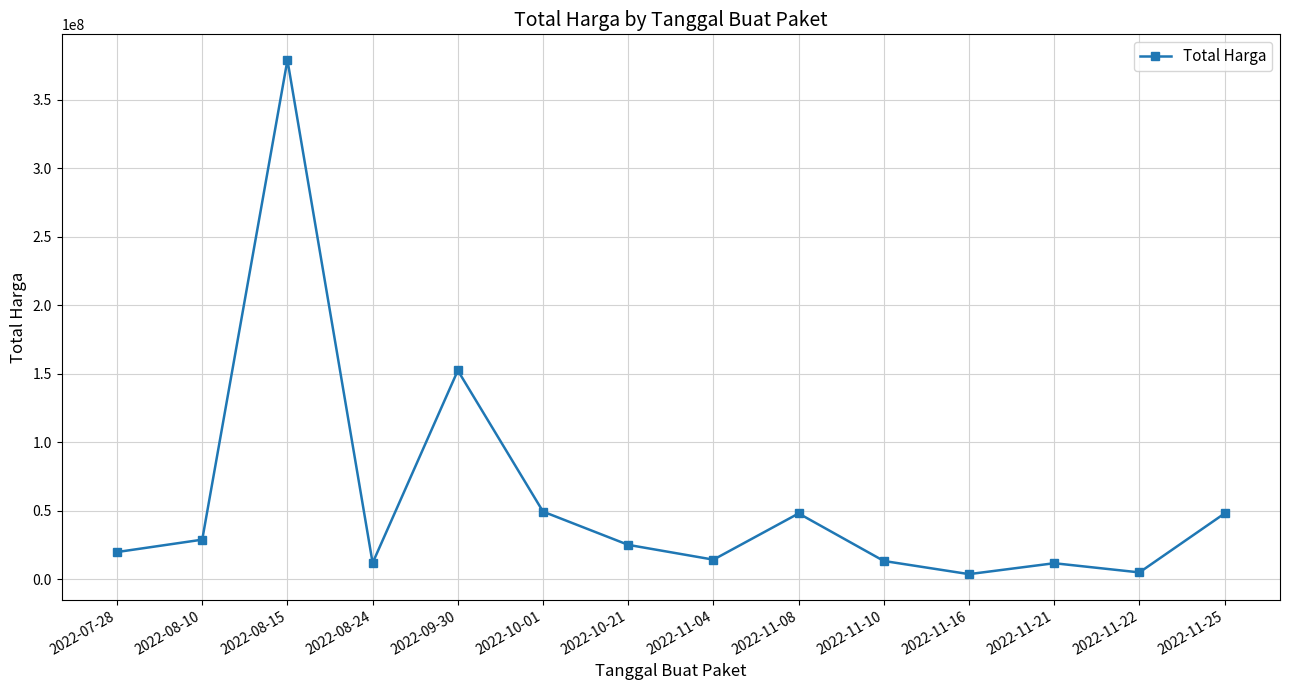

At which label is the value closest to 191450000?

2022-09-30